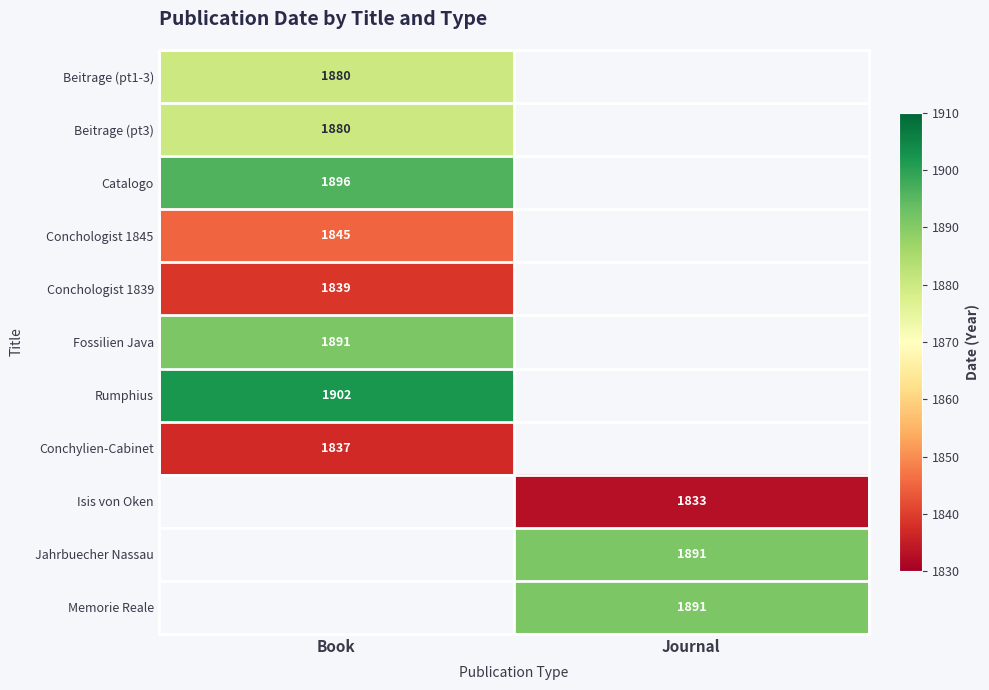

At which category does the chart reach its minimum across all series?

Journal